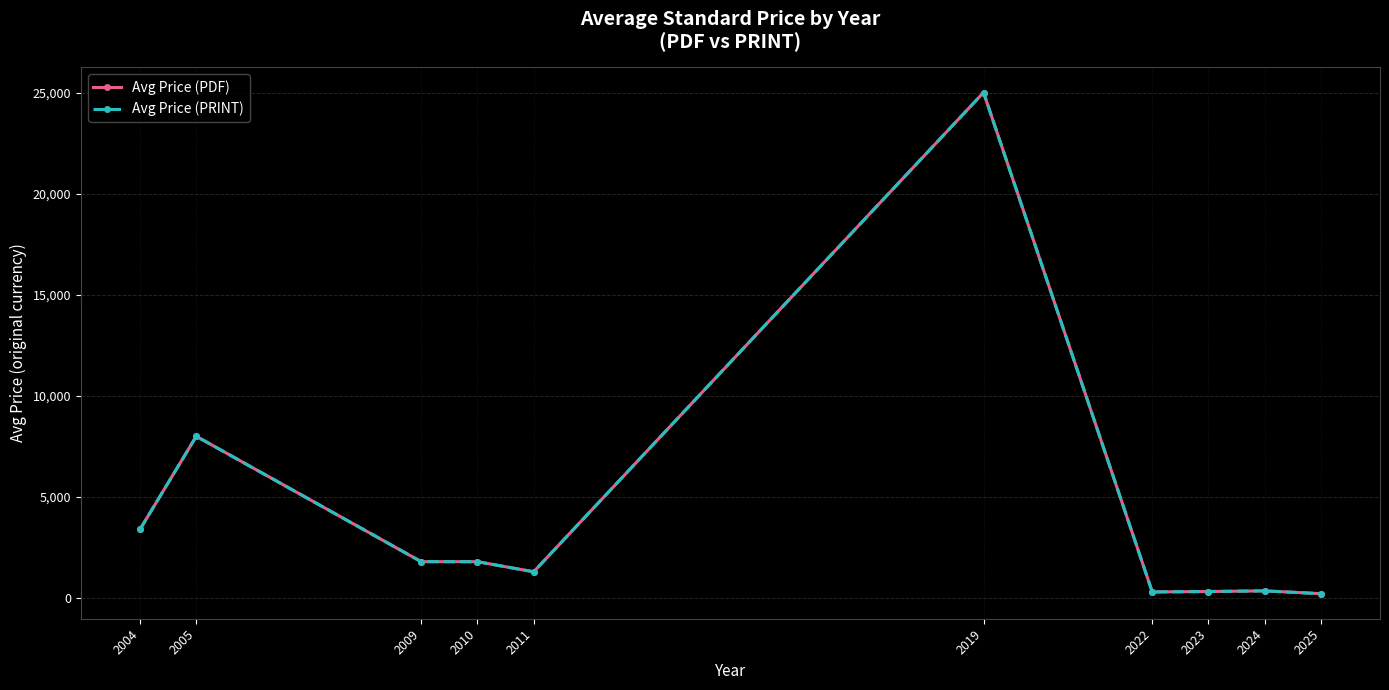

At which label does Avg Price (PRINT) first exceed 1800?

2004